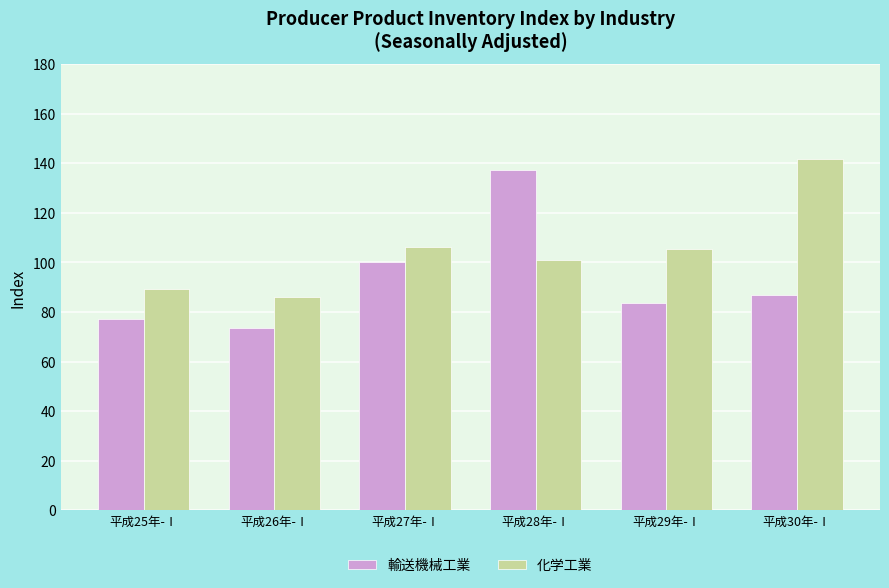

What is the total value across all series at 平成30年-Ⅰ?

228.9